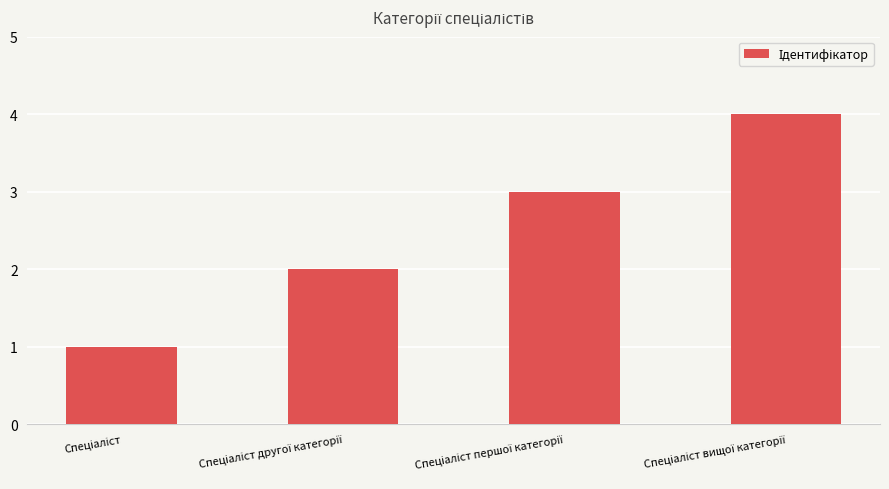

What is the sum of all values?

10